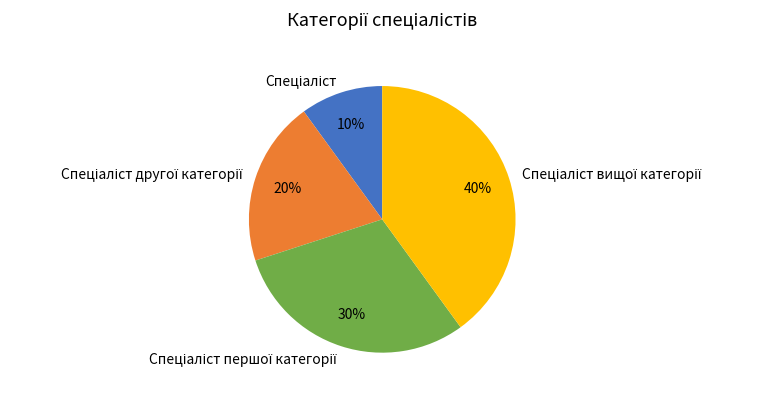

To the nearest percent, what is the difference between the largest and smallest slice percentages?

30%